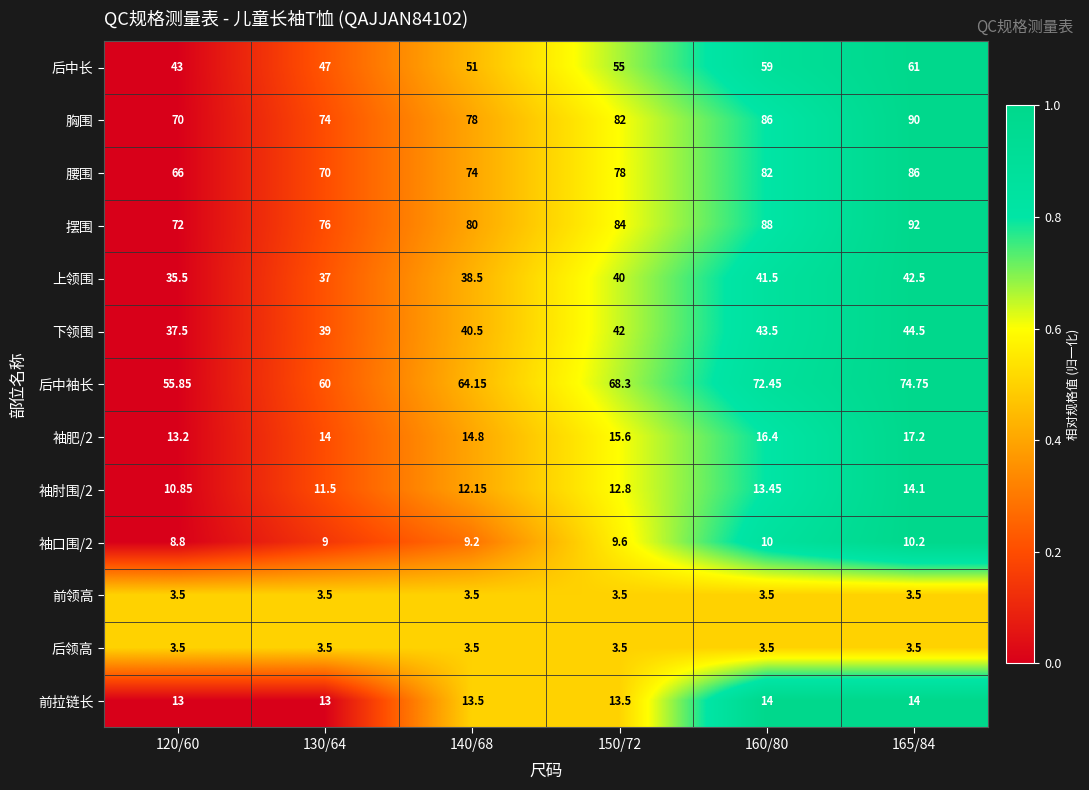

Which series has the largest total across all categories?

摆围